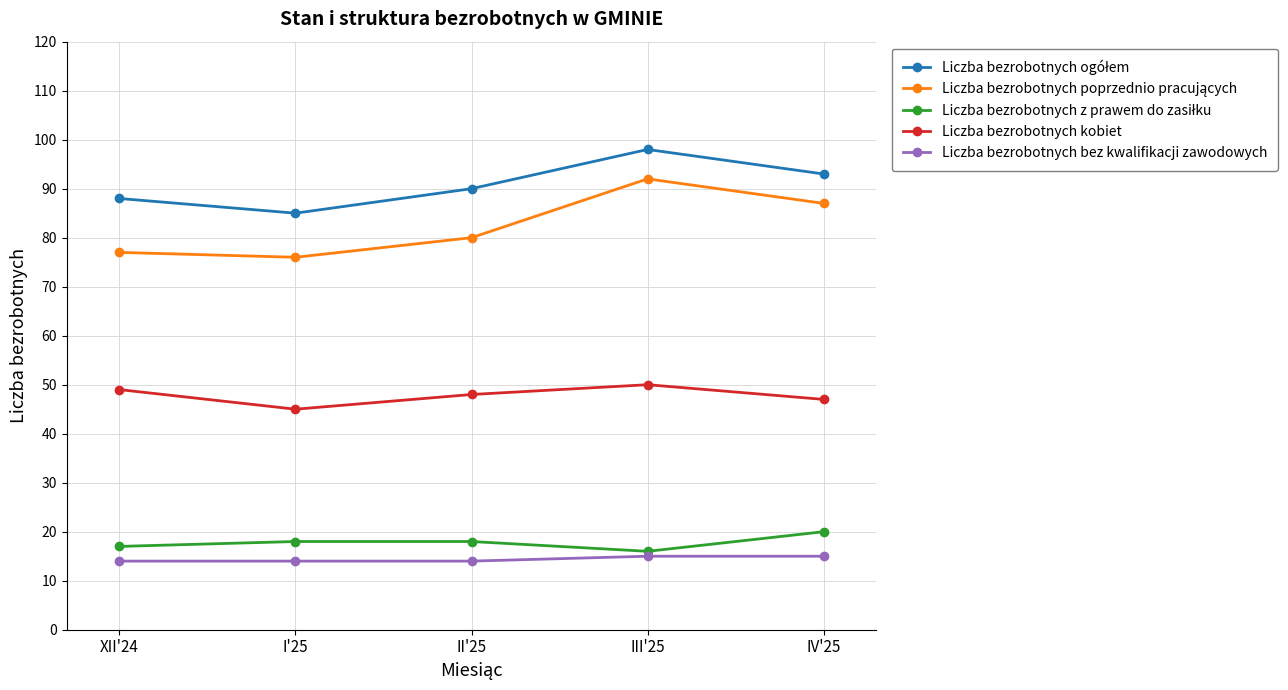

Read the Liczba bezrobotnych kobiet value at III'25.

50